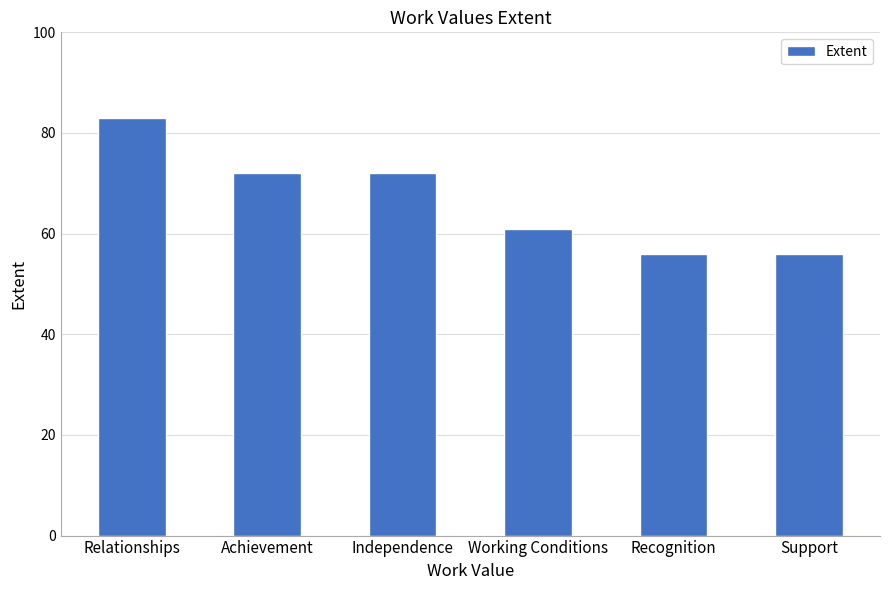

What is the maximum value shown in the chart?

83